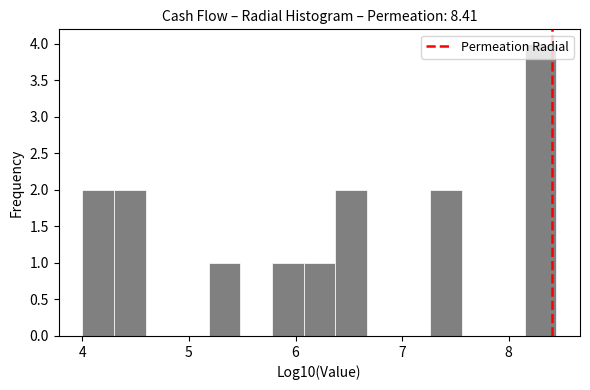

Around what value on the x-axis is the tallest bar? Give the approximate position of its centre, as read against the axis.

8.3